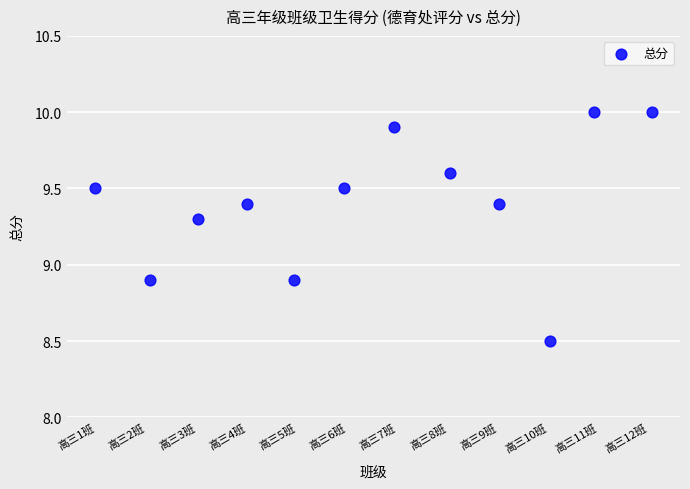

What is the range of Y values (max minus min)?

1.5